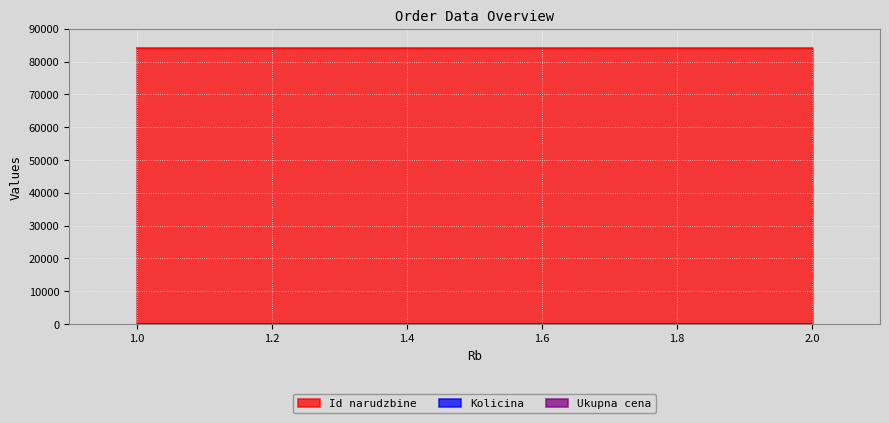

How many distinct data groups are displayed?

3